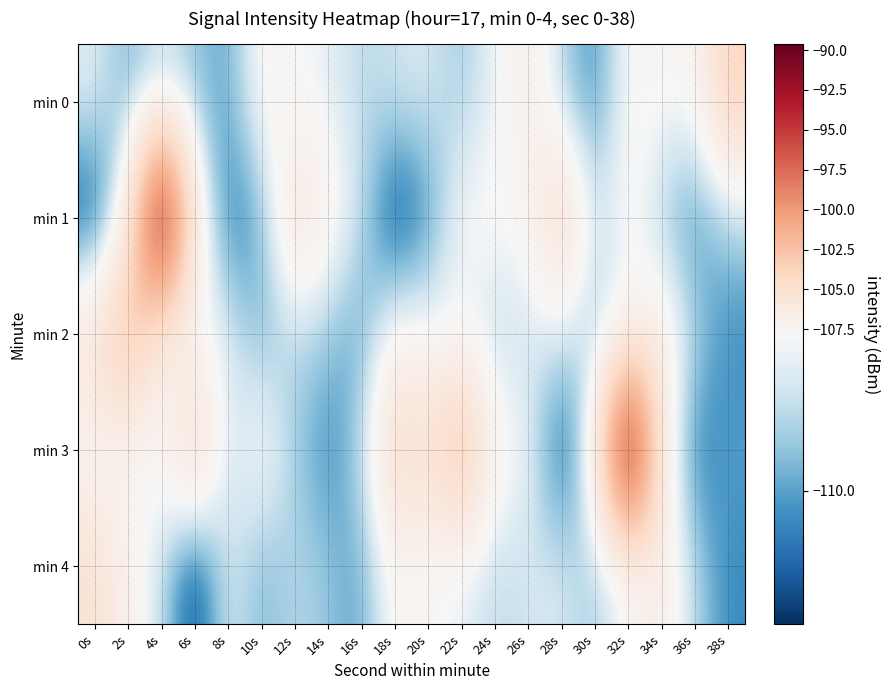

Which series has the largest range (max minus min)?

min 1